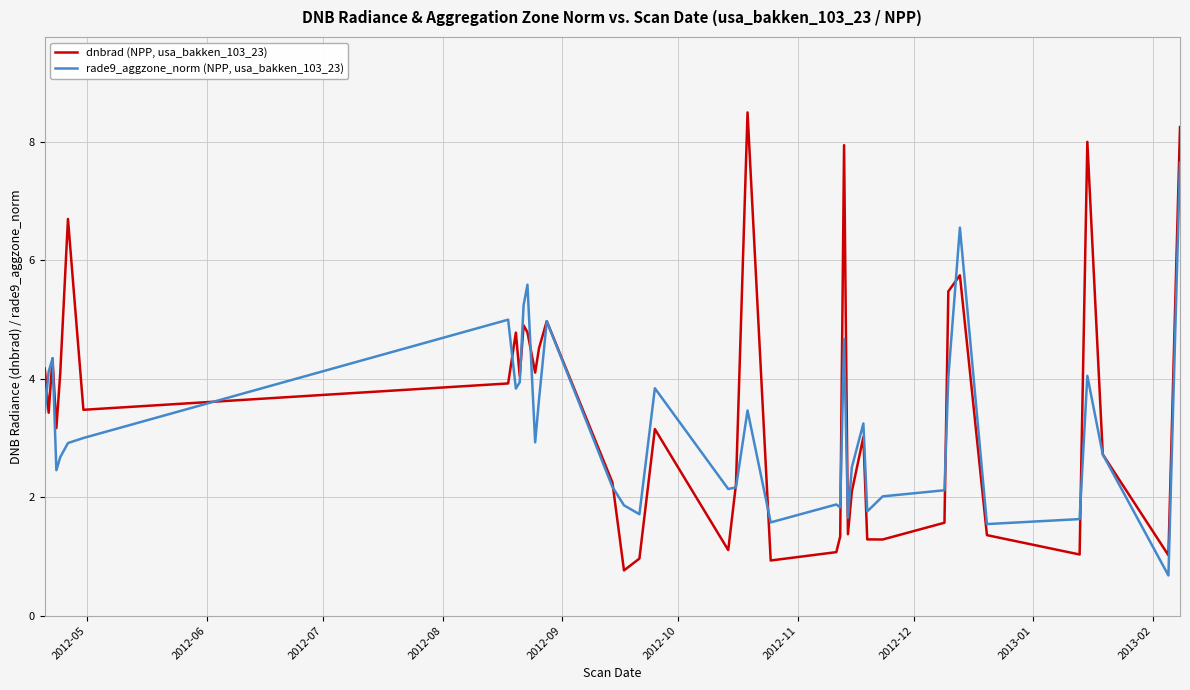

What is the maximum value for rade9_aggzone_norm (NPP, usa_bakken_103_23)?

7.6